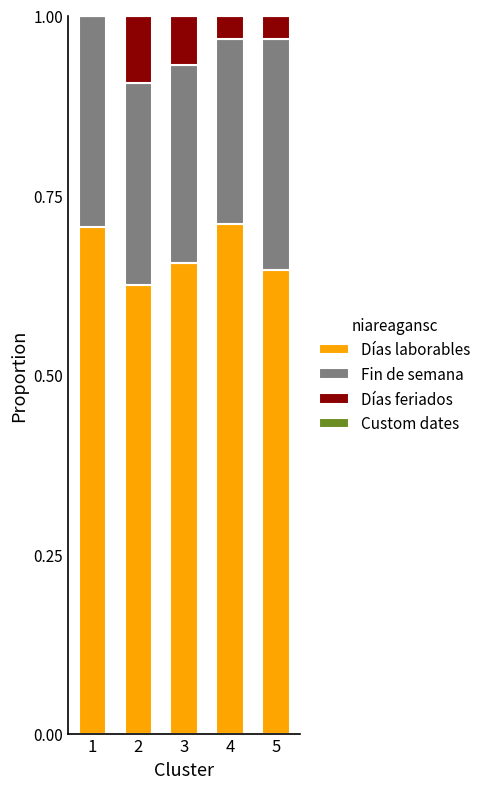

True or false: Días laborables has a value of 0.7 at 3.

True